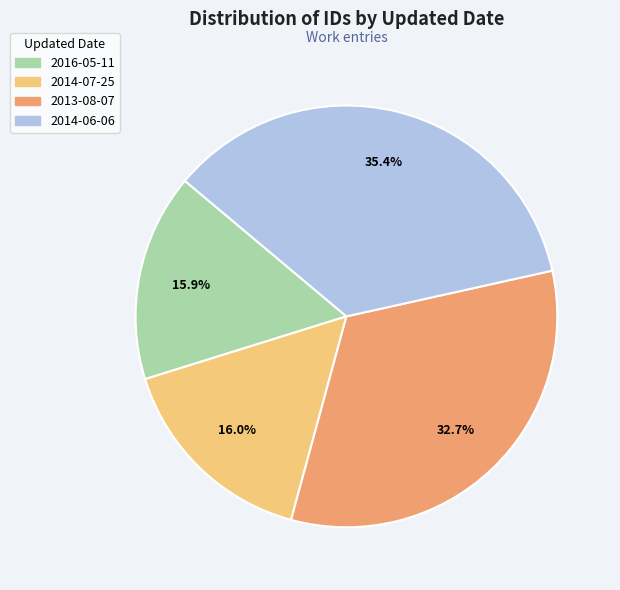

Count the number of slices in the pie.

4